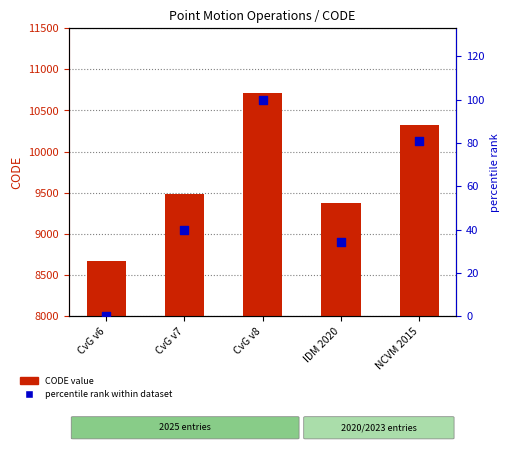

Which series has the largest total across all categories?

CODE value